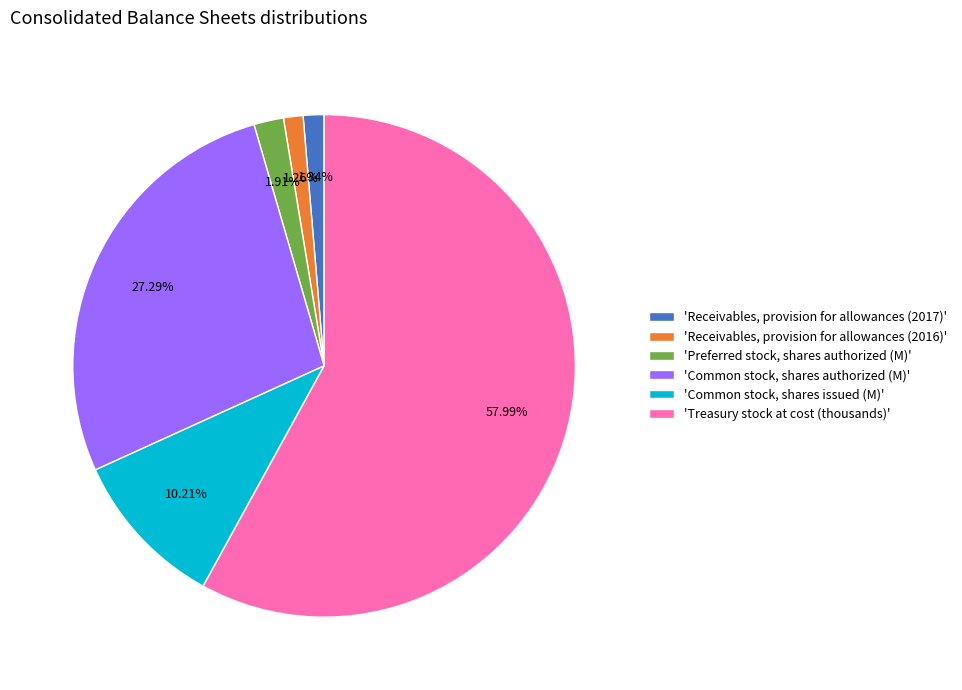

Combined, do 'Common stock, shares authorized (M)' and 'Common stock, shares issued (M)' account for over 50%?

No